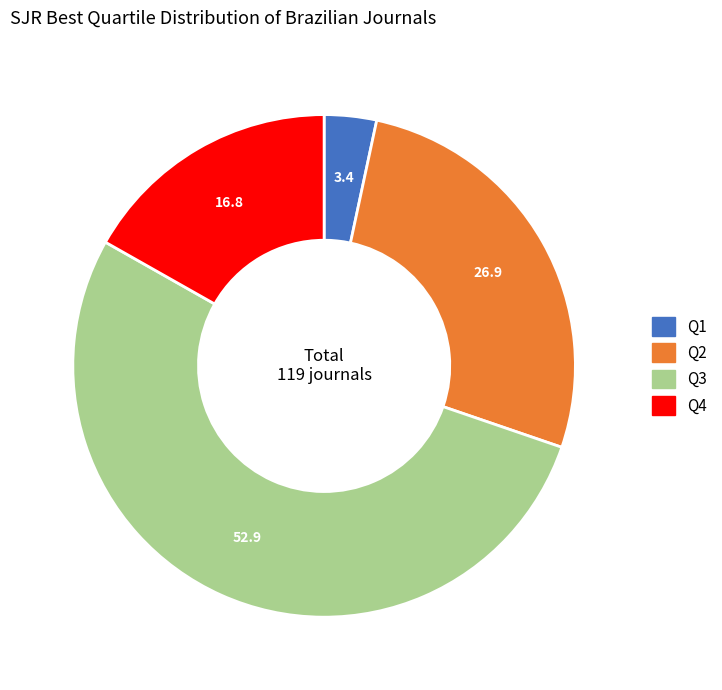

How many segments does this pie chart have?

4